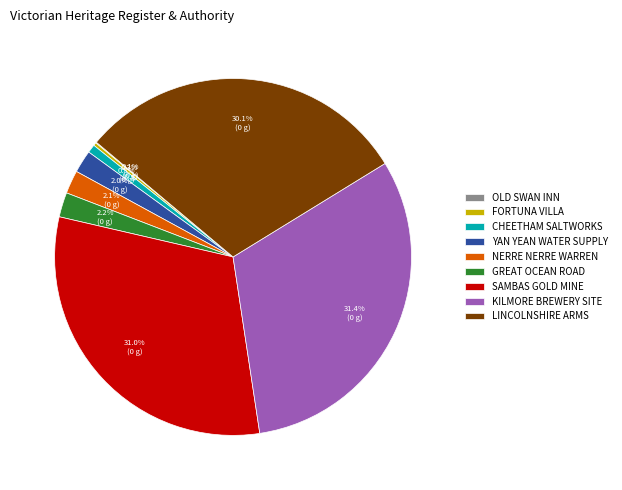

What portion of the pie excludes KILMORE BREWERY SITE?

68.6%